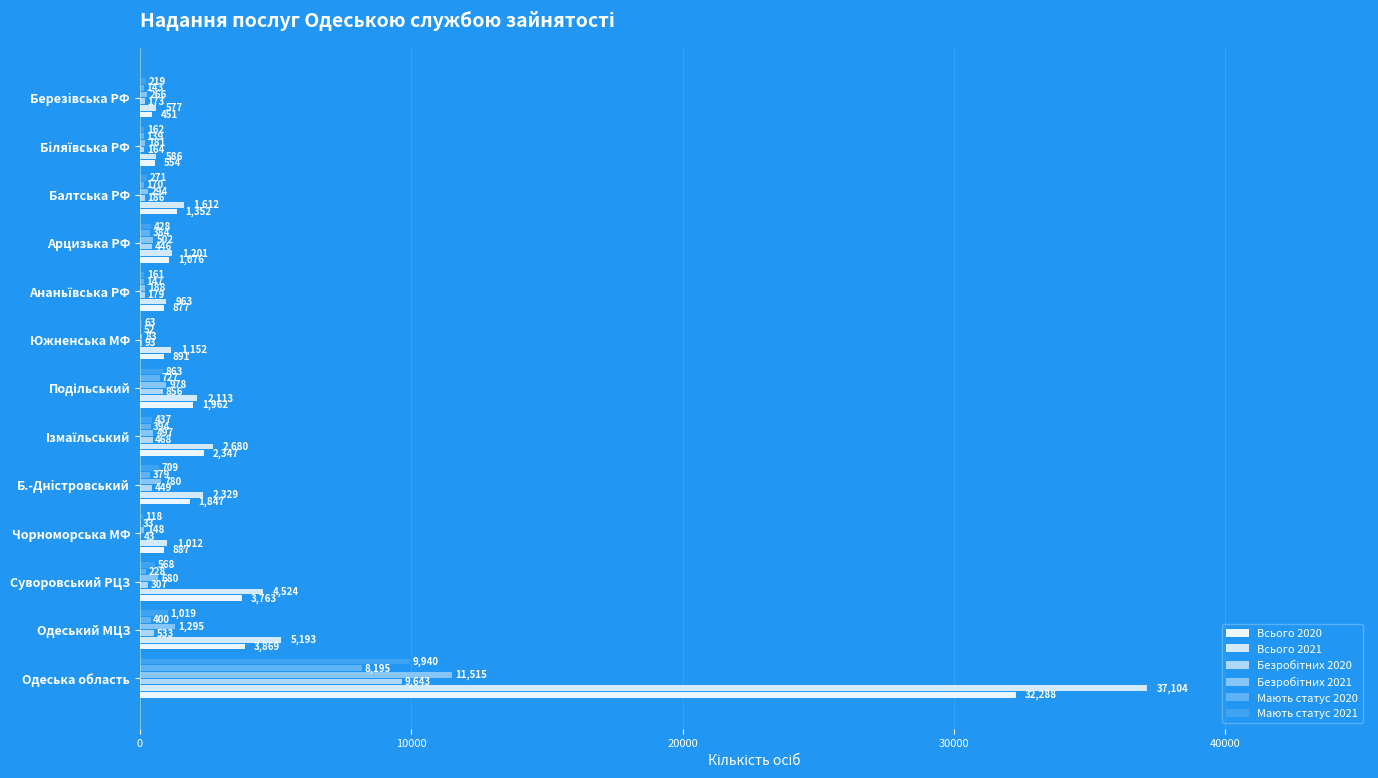

How many categories are shown in the chart?

13